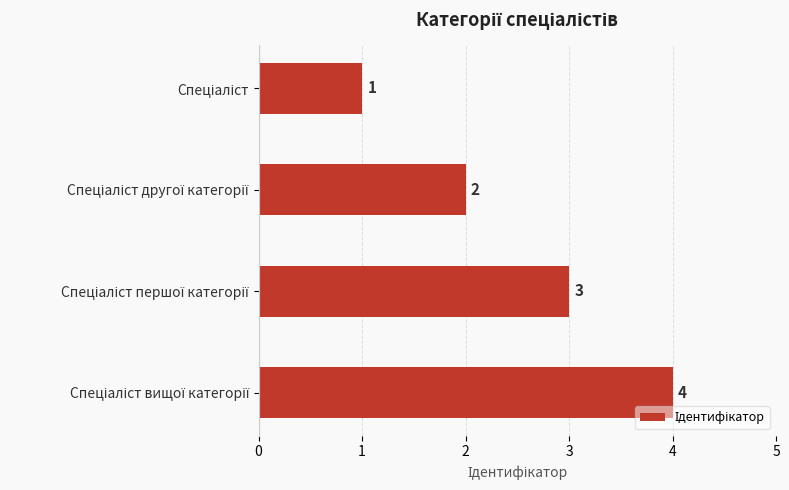

What is the sum of all values?

10